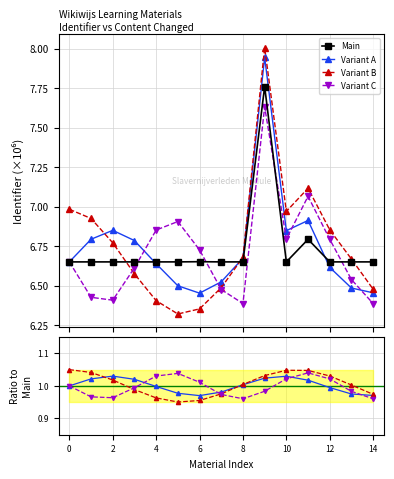

Is this an area chart (filled region under the line)?

No